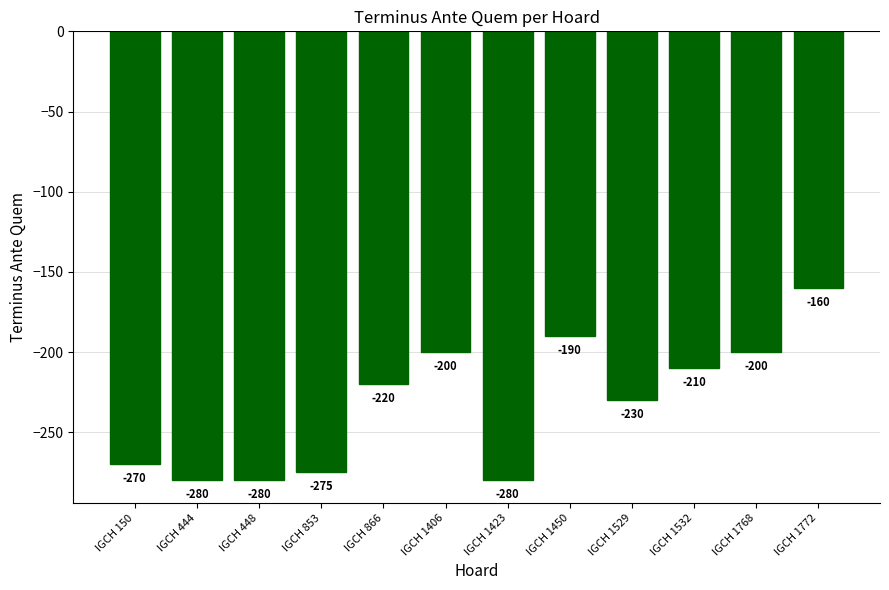

What is the difference between the second highest and second lowest values?

90